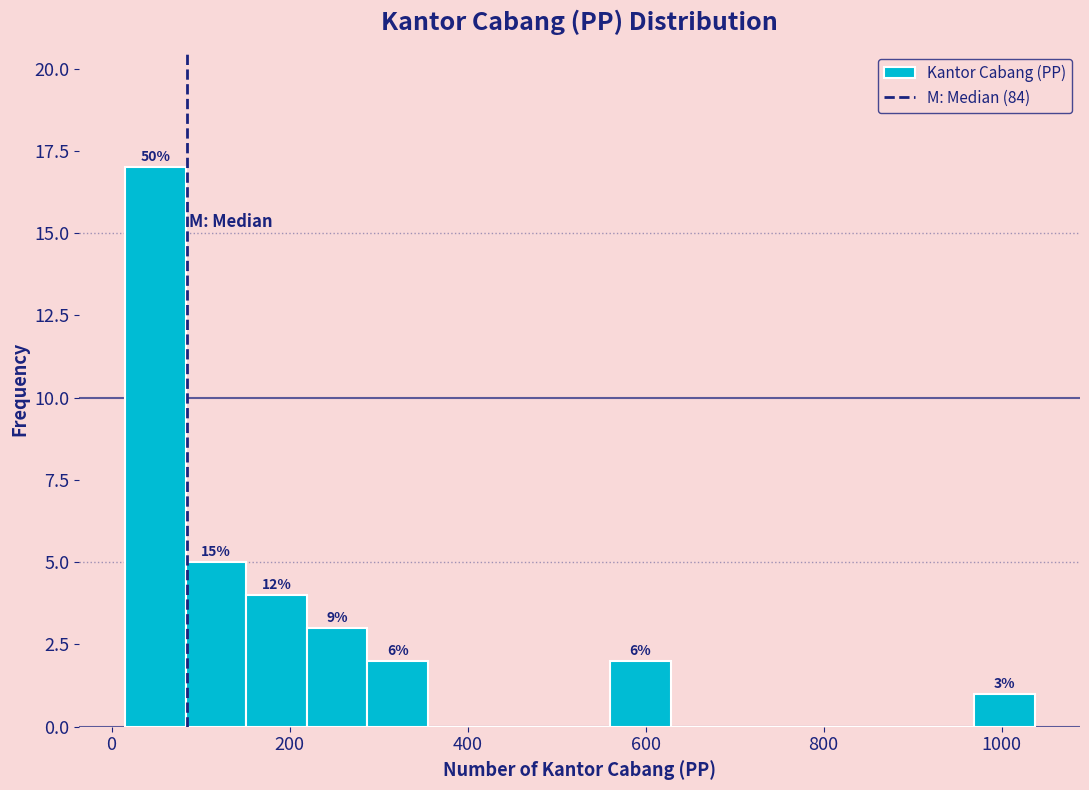

Around what value on the x-axis is the tallest bar? Give the approximate position of its centre, as read against the axis.

40